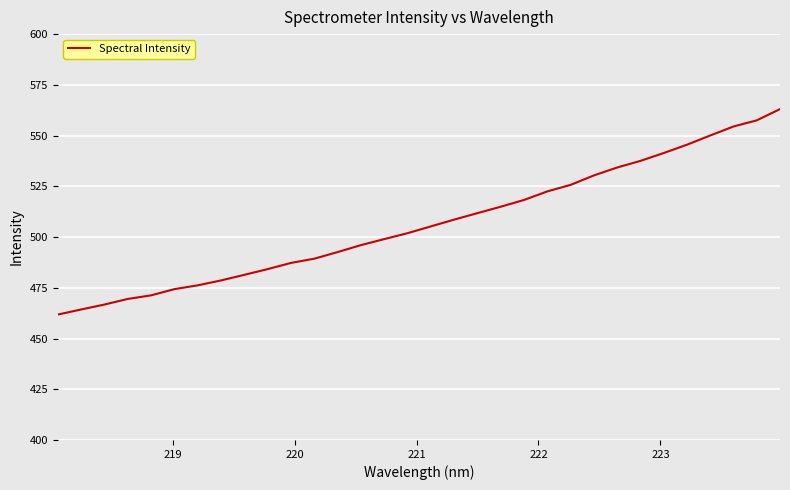

What is the difference between the maximum and minimum values?

101.2